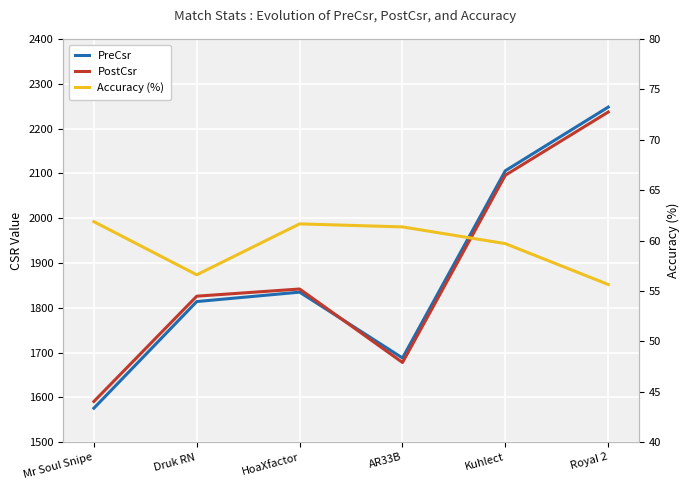

True or false: PostCsr and Accuracy cross at least once.

False